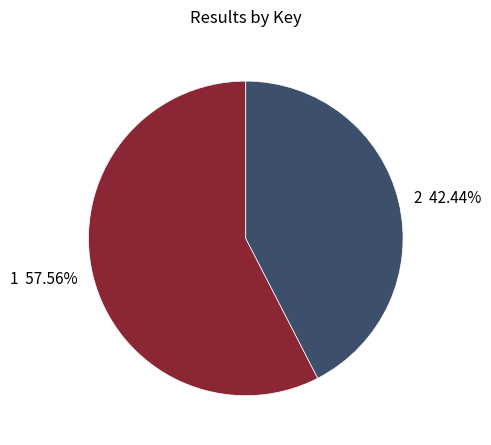

What percentage is the 2 slice, to the nearest percent?

42%